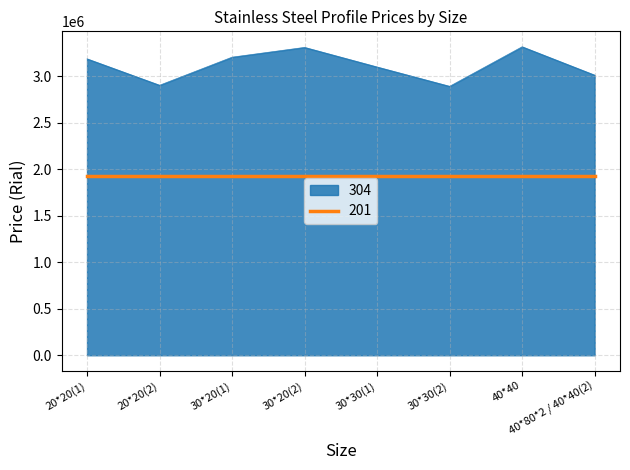

True or false: 304 and 201 intersect in this chart.

False